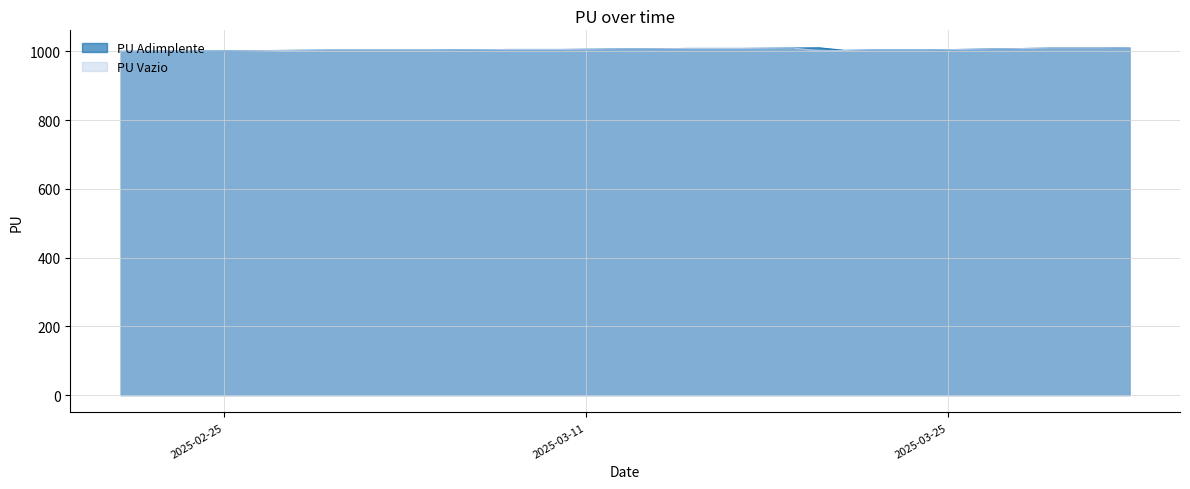

What is the minimum value for PU Adimplente?

1000.0